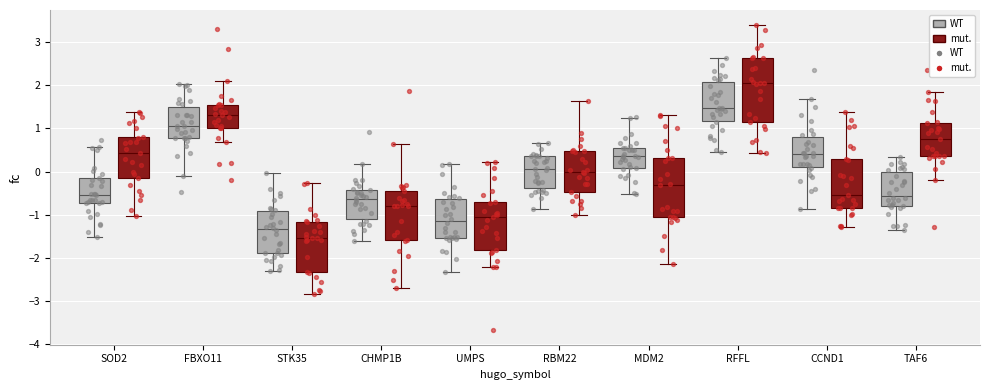

Which box is the tallest, from its lower edge to its upper edge?

RFFL (mut.)